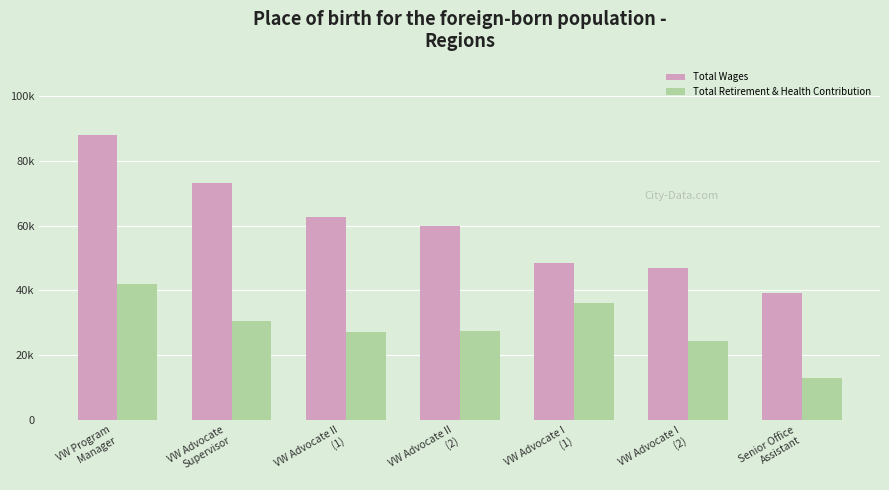

What is the label of the 1st bar from the left?

VW Program
Manager